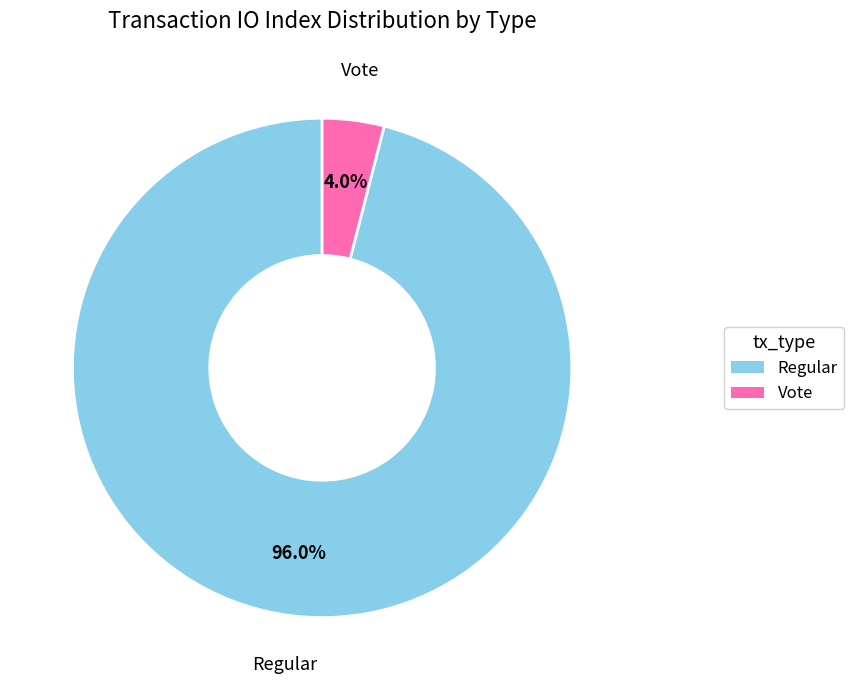

Which slice is the largest?

Regular